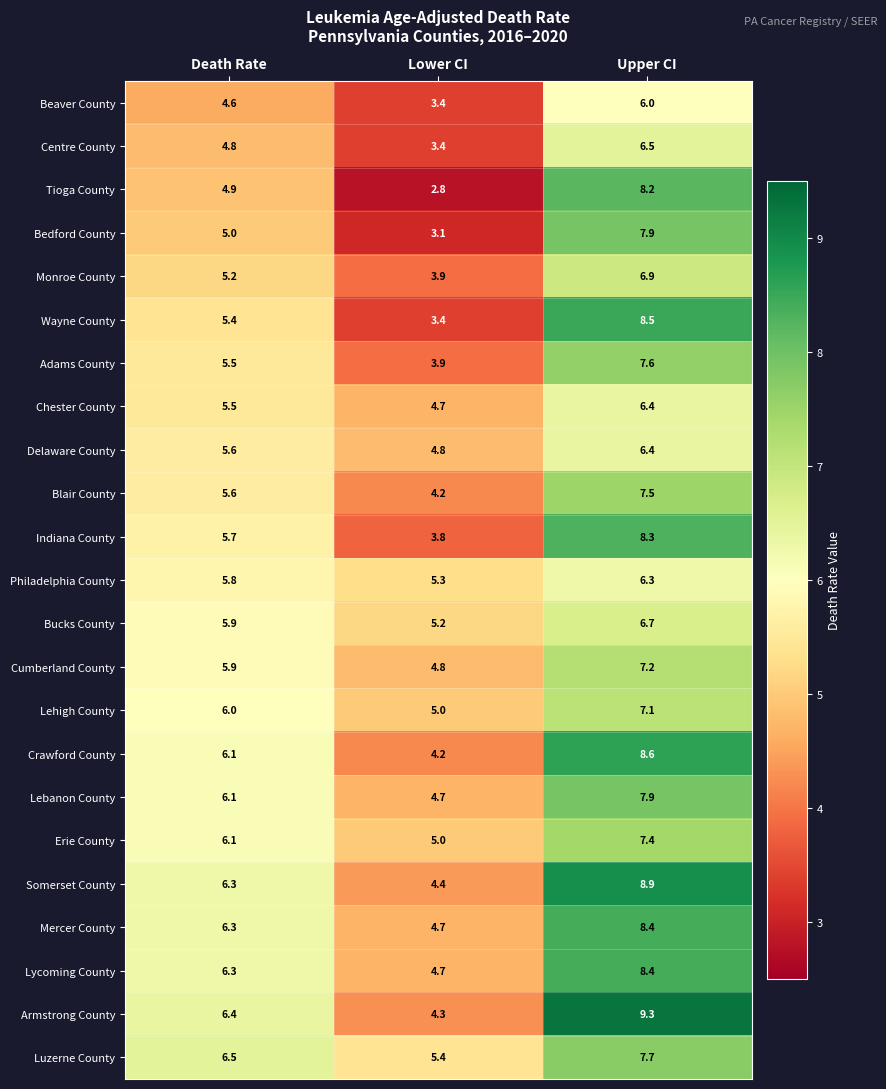

Which series has the widest spread of values?

Tioga County